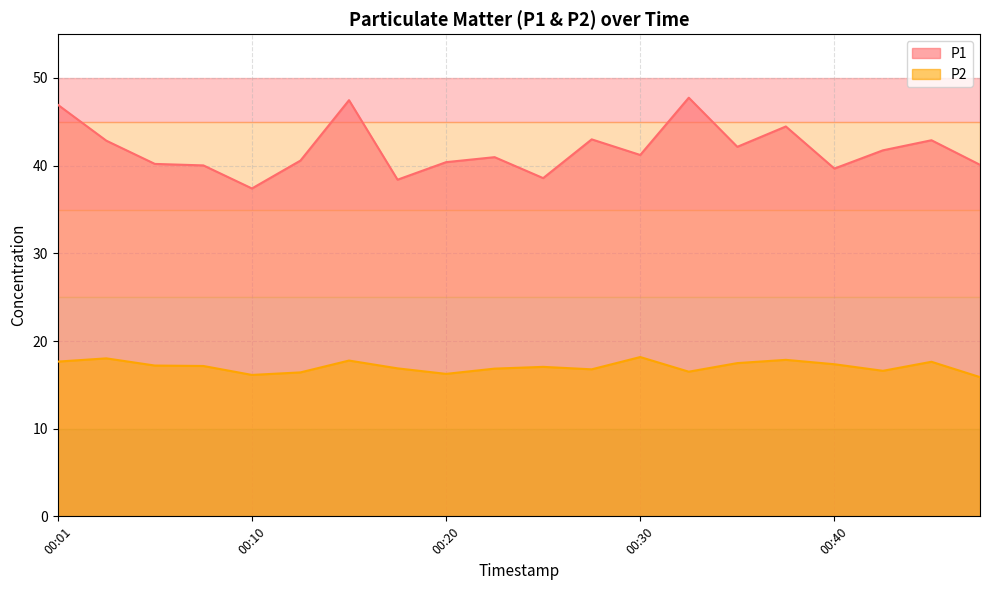

At which label does P1 reach its minimum?

00:10